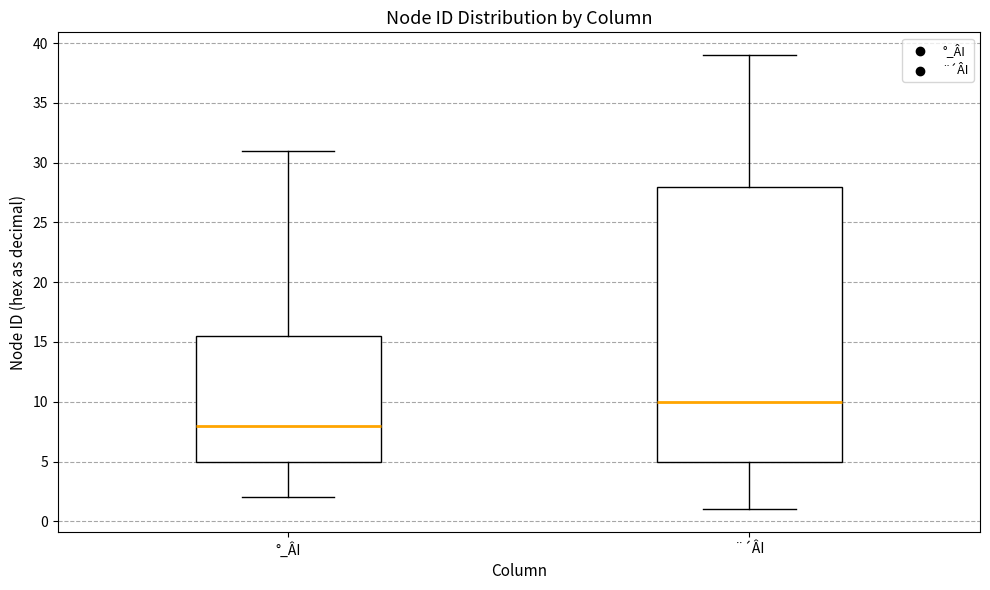

Which box is the tallest, from its lower edge to its upper edge?

¨´ÂI